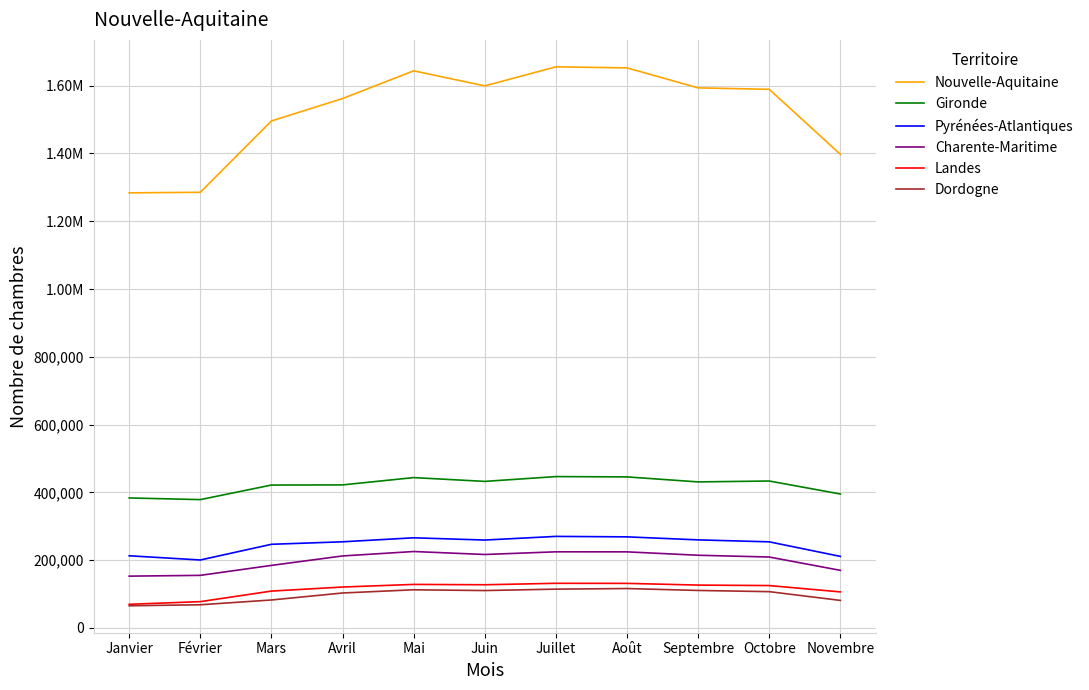

Does the chart have visible grid lines?

Yes